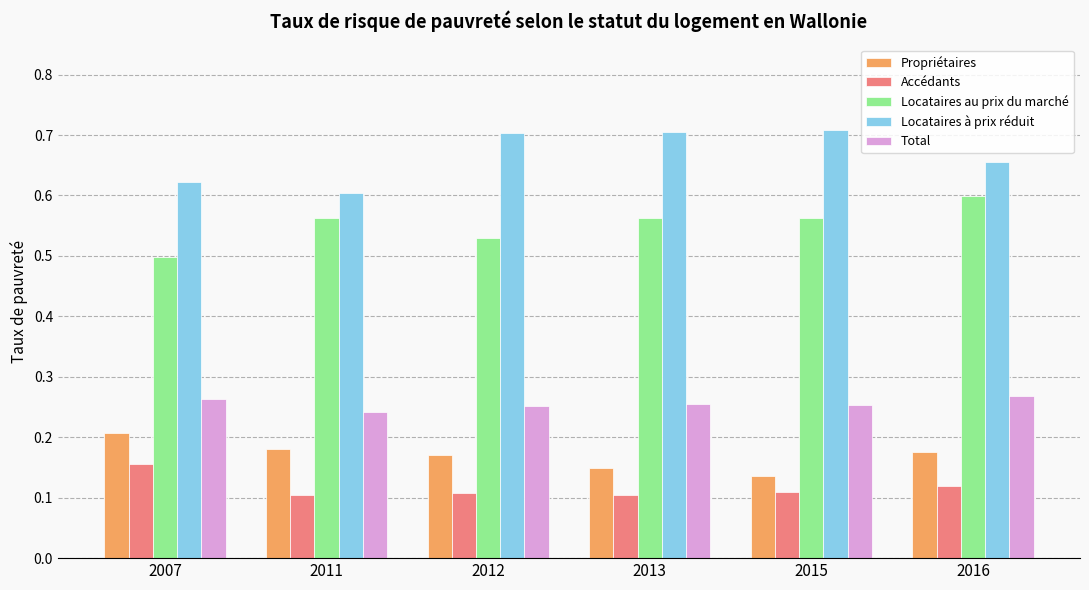

Which series changed the most between 2011 and 2013?

Locataires à prix réduit